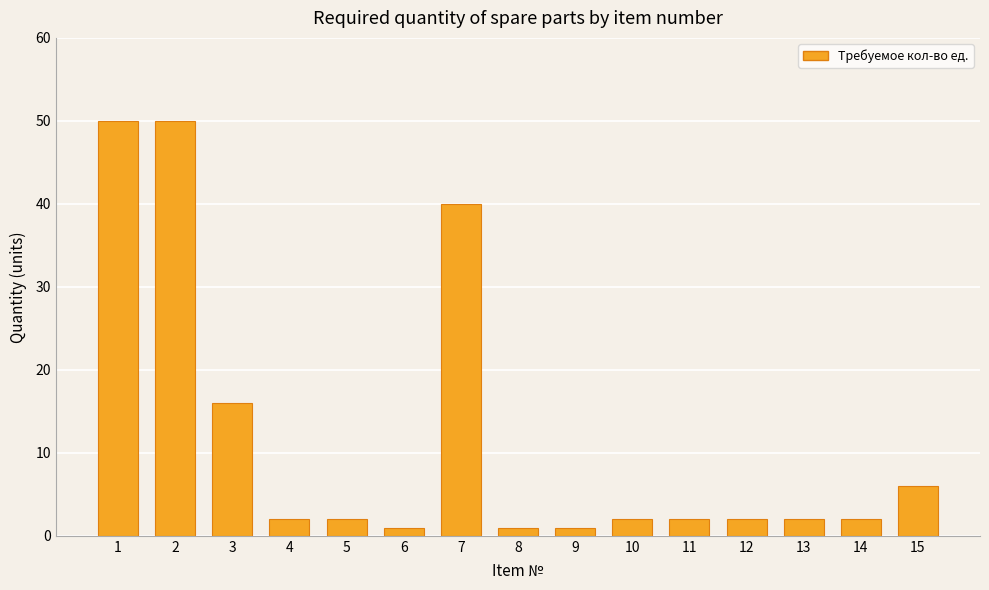

What is the maximum value shown in the chart?

50